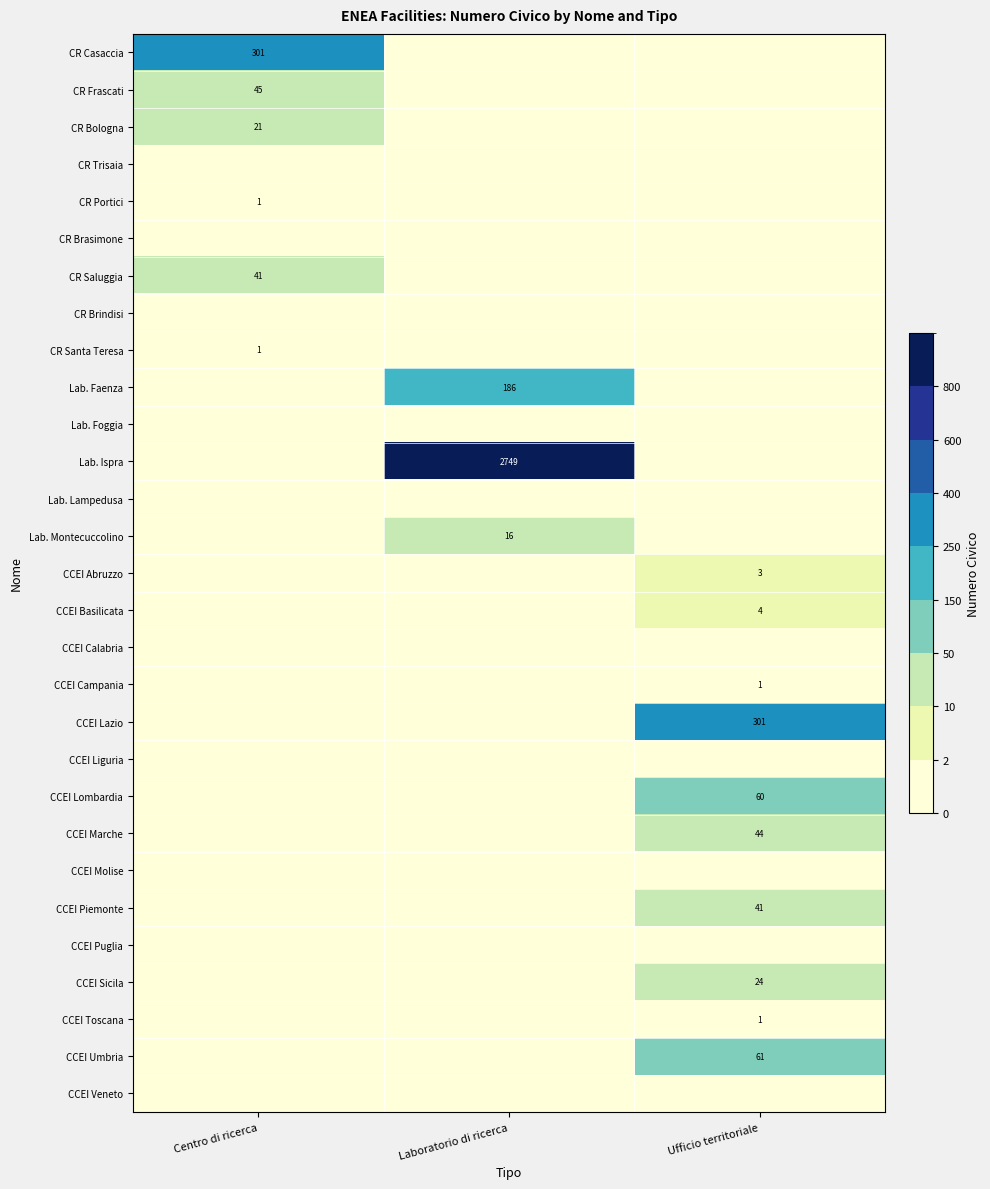

The CCEI Campania series shows 1 at Ufficio territoriale. True or false?

True